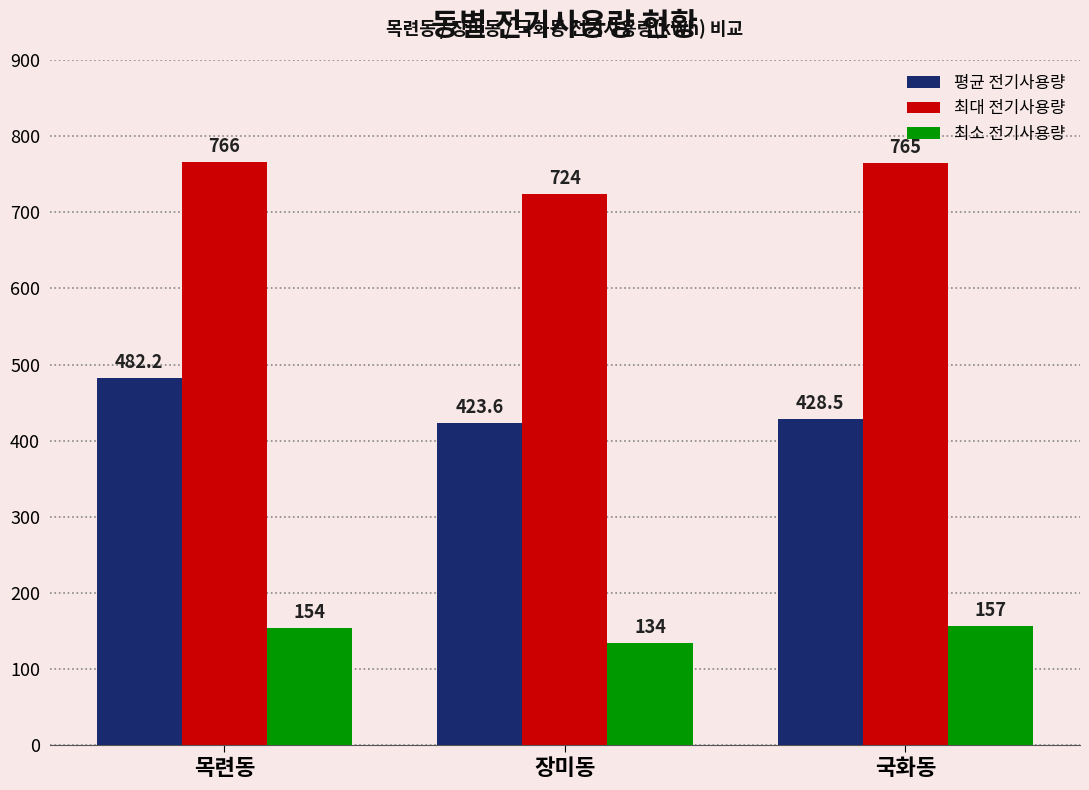

At which category is the sum across all series the highest?

목련동